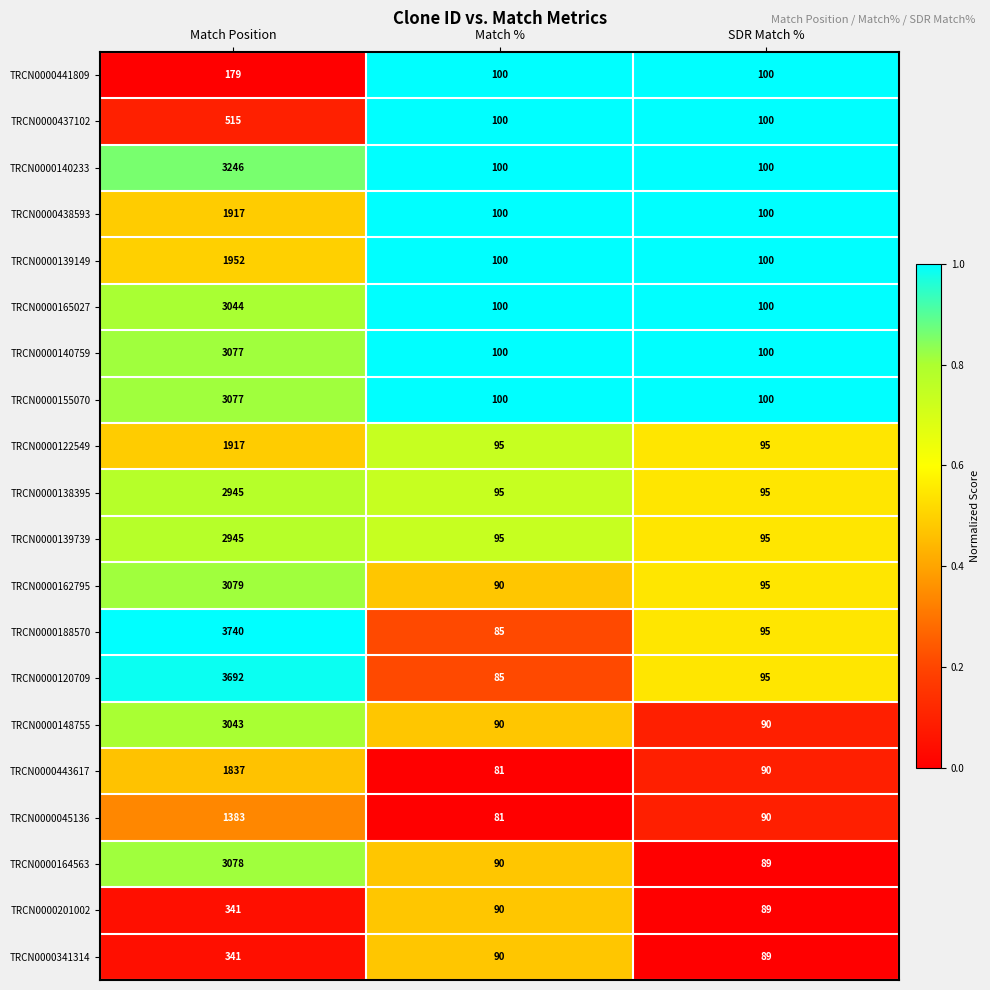

The TRCN0000139739 series shows 95 at SDR Match %. True or false?

True